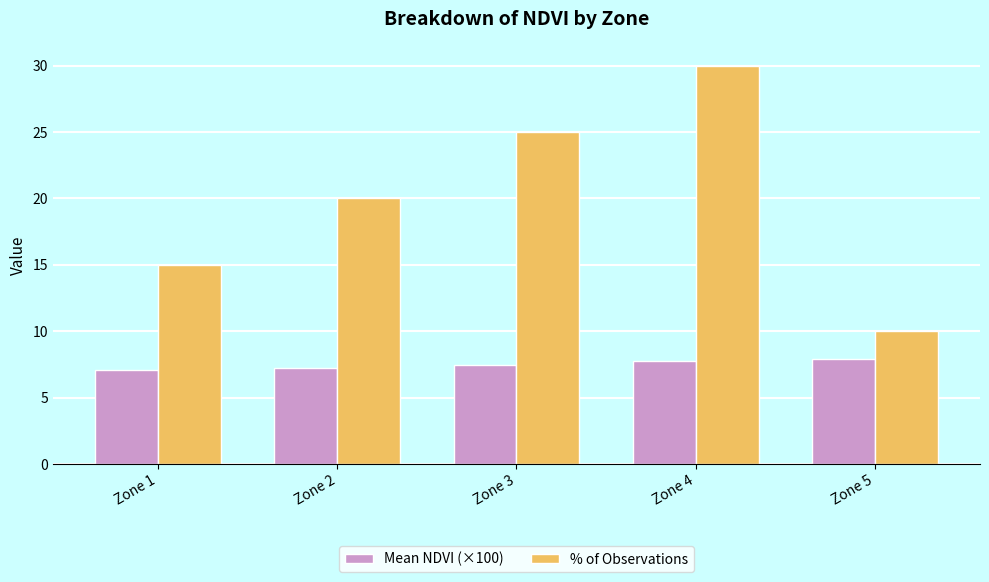

Reading left to right, list all the values displayed in this chart.

Mean NDVI (×100): Zone 1=7.1	Zone 2=7.3	Zone 3=7.5	Zone 4=7.7	Zone 5=7.9
% of Observations: Zone 1=15.0	Zone 2=20.0	Zone 3=25.0	Zone 4=30.0	Zone 5=10.0